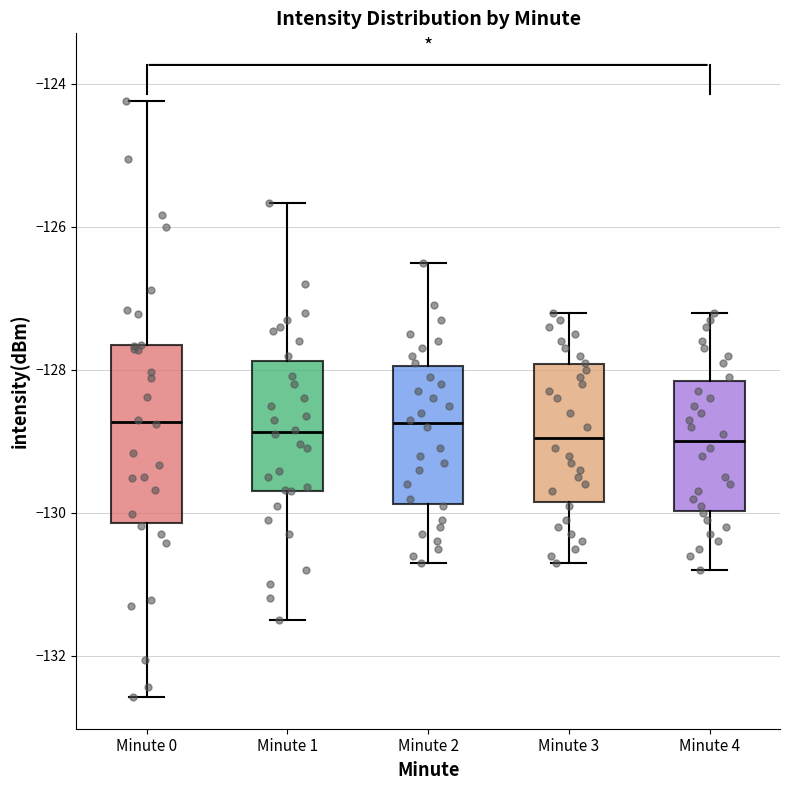

Reading left to right, transcribe this box plot: for each box, give where its median line is, the range the box spans, and where its two whiskers end, as read against the y-axis. The values are not printed on the chart, so give them approximately, as read against the axis.

Minute 0: median -128.8, box -130.2 to -127.6, whiskers -132.6 to -124.2
Minute 1: median -128.8, box -129.6 to -127.8, whiskers -131.4 to -125.6
Minute 2: median -128.8, box -129.8 to -128.0, whiskers -130.6 to -126.4
Minute 3: median -129.0, box -129.8 to -128.0, whiskers -130.6 to -127.2
Minute 4: median -129.0, box -130.0 to -128.2, whiskers -130.8 to -127.2